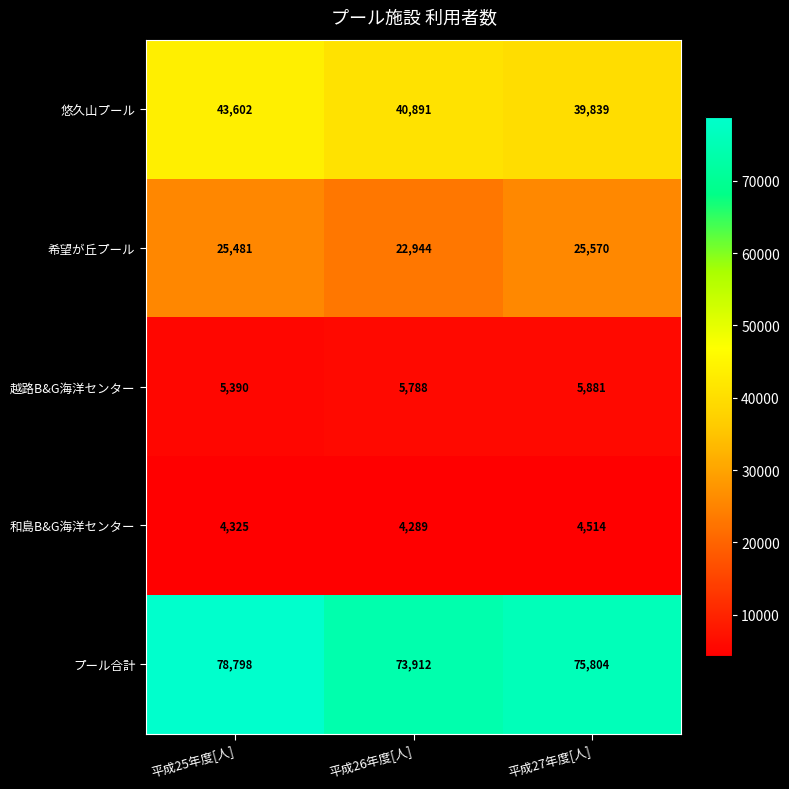

How many distinct data groups are displayed?

5